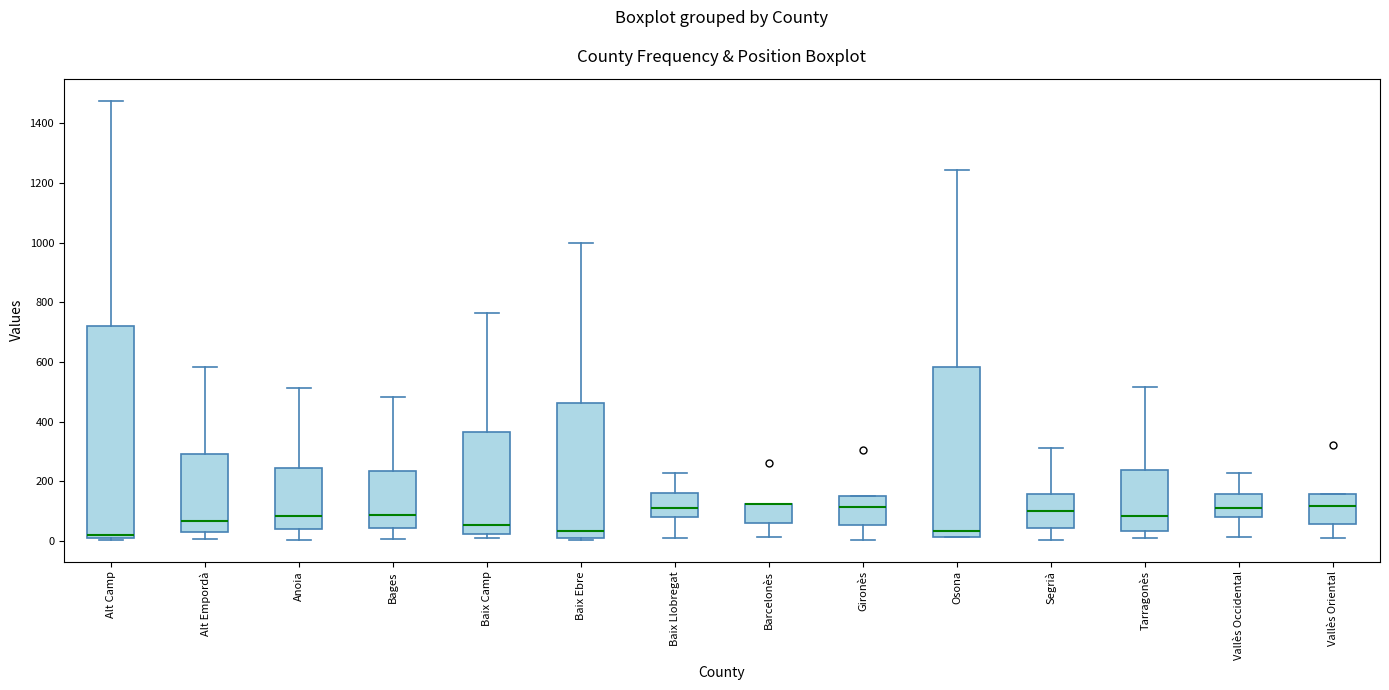

Reading left to right, transcribe this box plot: for each box, give where its median line is, the range the box spans, and where its two whiskers end, as read against the y-axis. The values are not printed on the chart, so give them approximately, as read against the axis.

Alt Camp: median 20 (just above the box's lower edge), box 20 to 720, whiskers 0 to 1480
Alt Empordà: median 60, box 20 to 300, whiskers 0 to 580
Anoia: median 80, box 40 to 240, whiskers 0 to 520
Bages: median 80, box 40 to 240, whiskers 0 to 480
Baix Camp: median 60, box 20 to 360, whiskers 0 to 760
Baix Ebre: median 40, box 20 to 460, whiskers 0 to 1000
Baix Llobregat: median 100, box 80 to 160, whiskers 20 to 220
Barcelonès: median 120 (drawn on the box's upper edge), box 60 to 120, whiskers 20 to 120
Gironès: median 120, box 60 to 160, whiskers 0 to 160
Osona: median 40, box 20 to 580, whiskers 20 to 1240
Segrià: median 100, box 40 to 160, whiskers 0 to 320
Tarragonès: median 80, box 40 to 240, whiskers 0 to 520
Vallès Occidental: median 120, box 80 to 160, whiskers 20 to 220
Vallès Oriental: median 120, box 60 to 160, whiskers 0 to 160